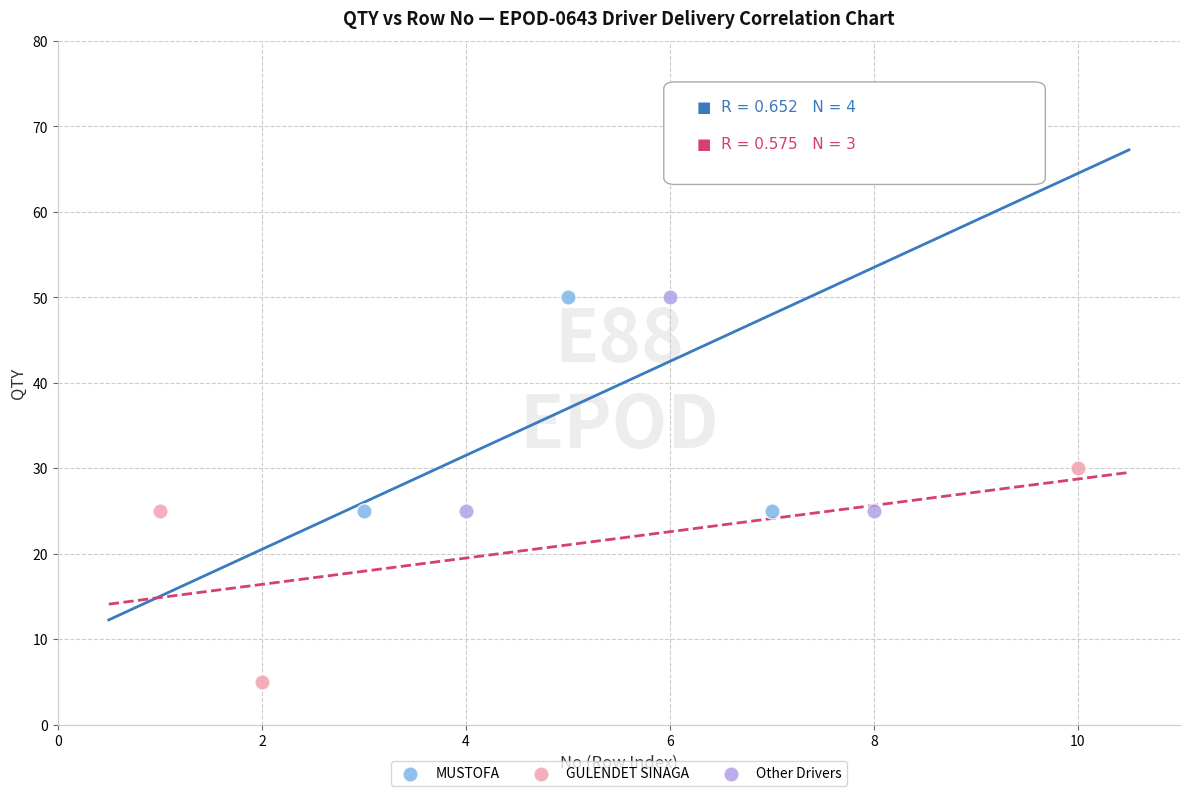

Which series has the largest Y range (max minus min)?

MUSTOFA